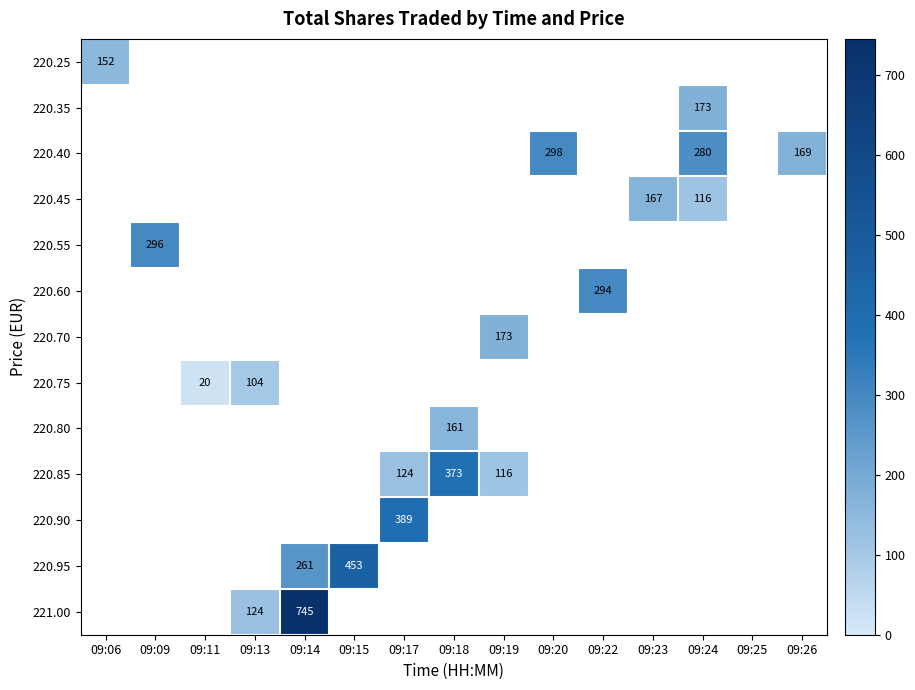

How many distinct data groups are displayed?

13